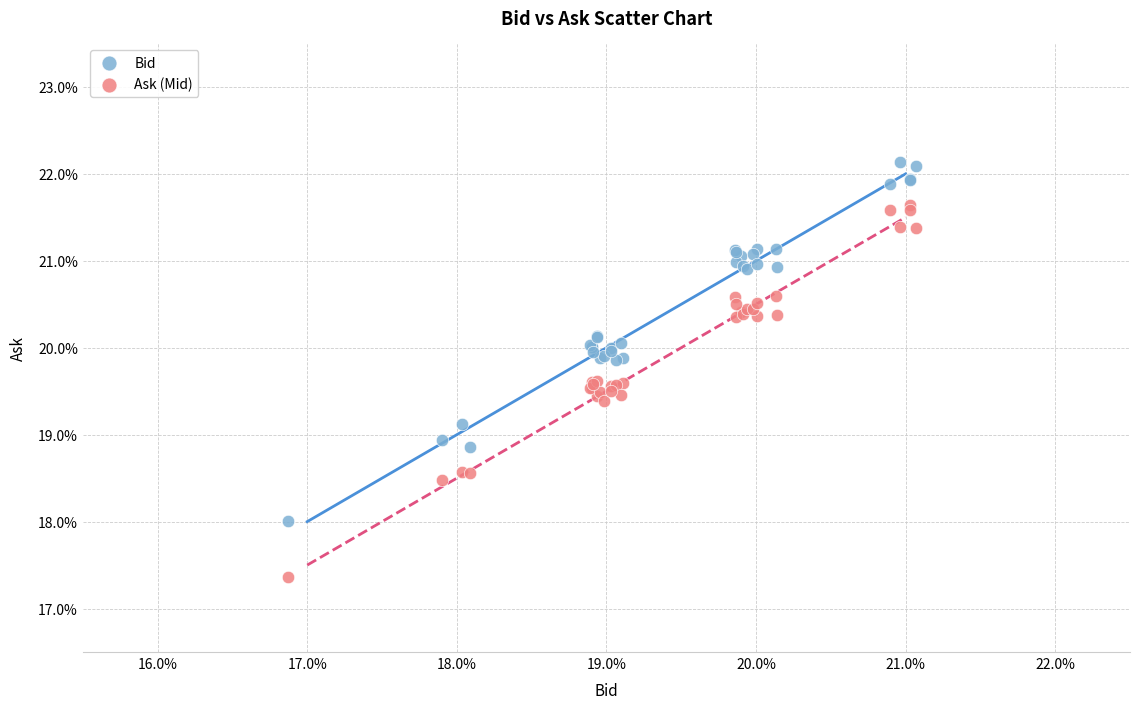

What are all the series names shown in the legend?

Bid, Ask (Mid)